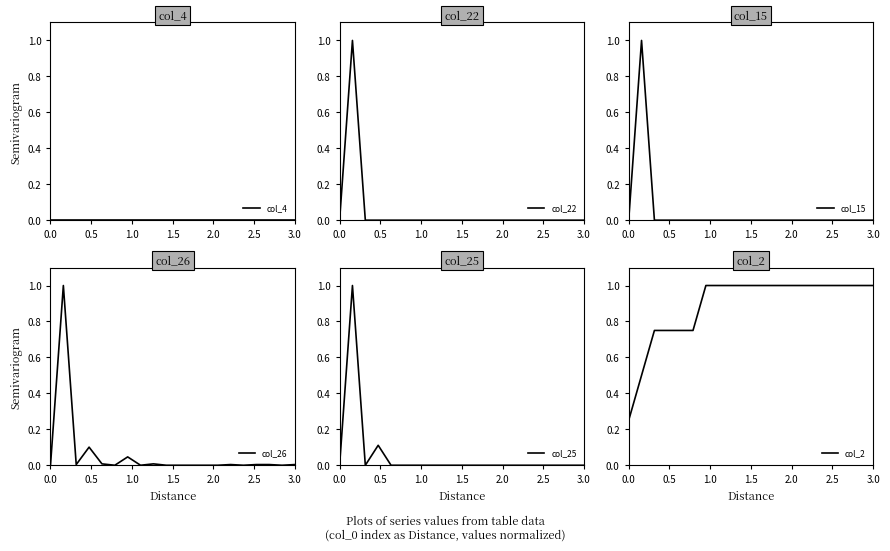

True or false: col_26 has a value of 0.4 at 0.0.

False